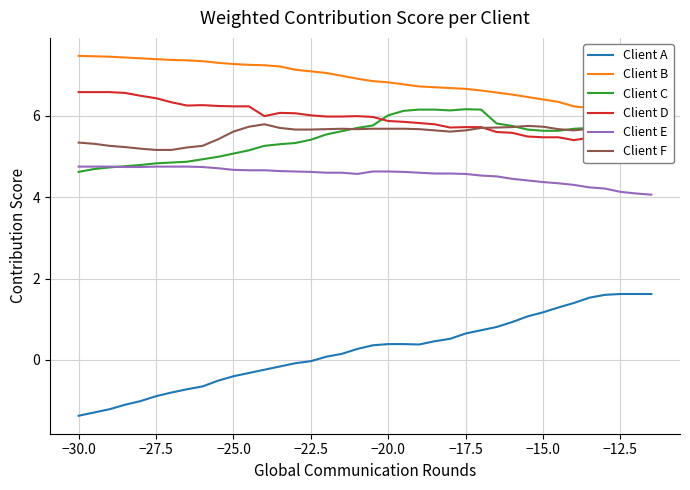

What is the lowest value of the Client A series?

-1.4